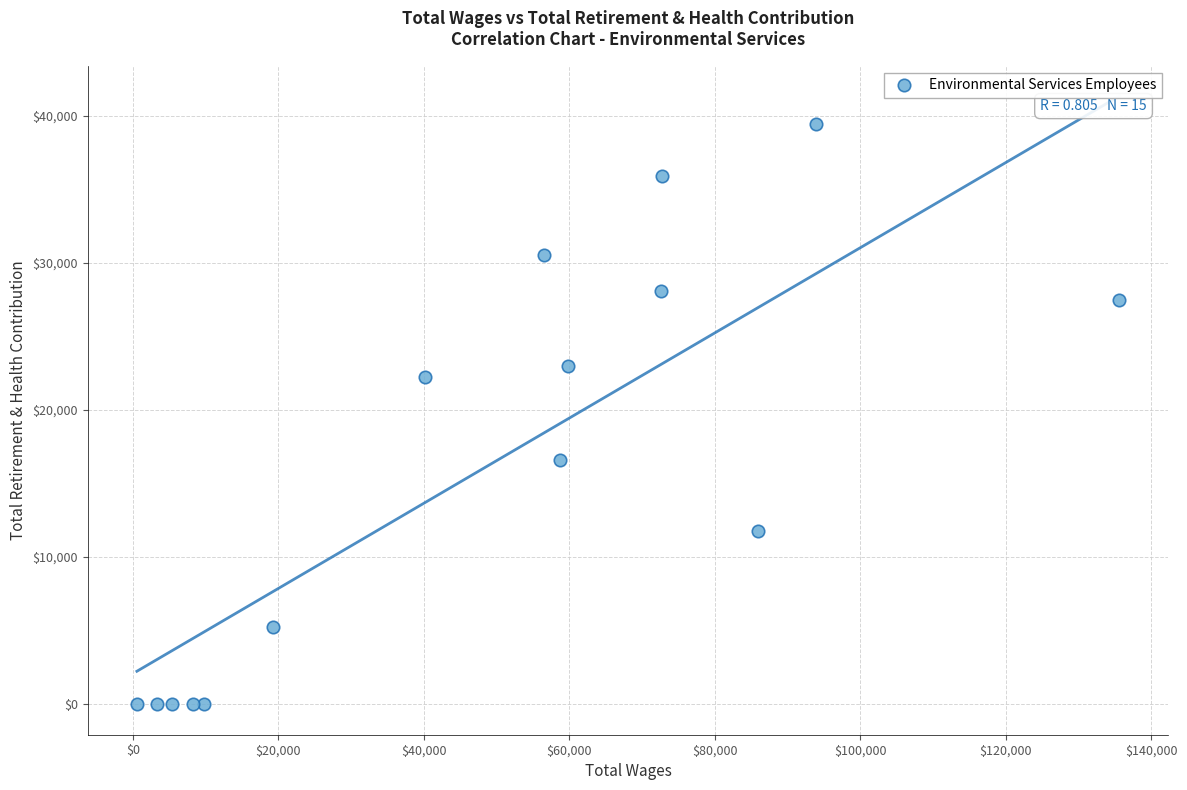

What Y value in the scatter plot is closest to 19728?

22267